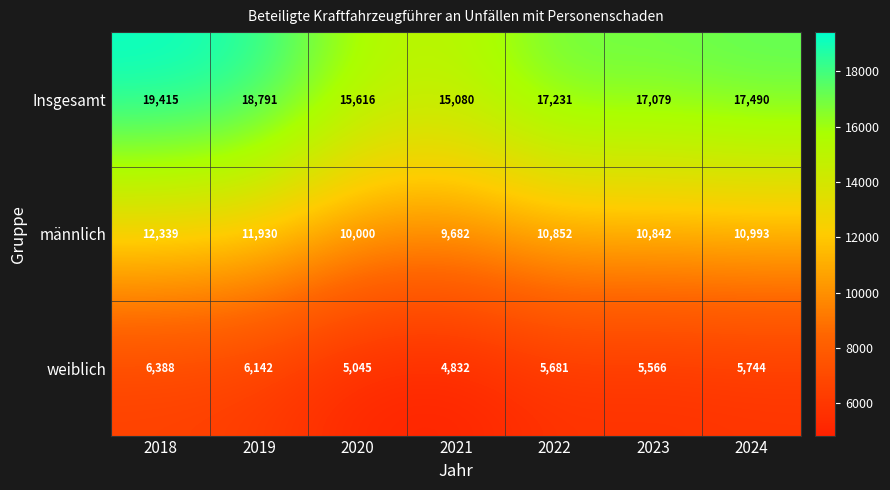

How many data points in männlich are less than 10852?

3